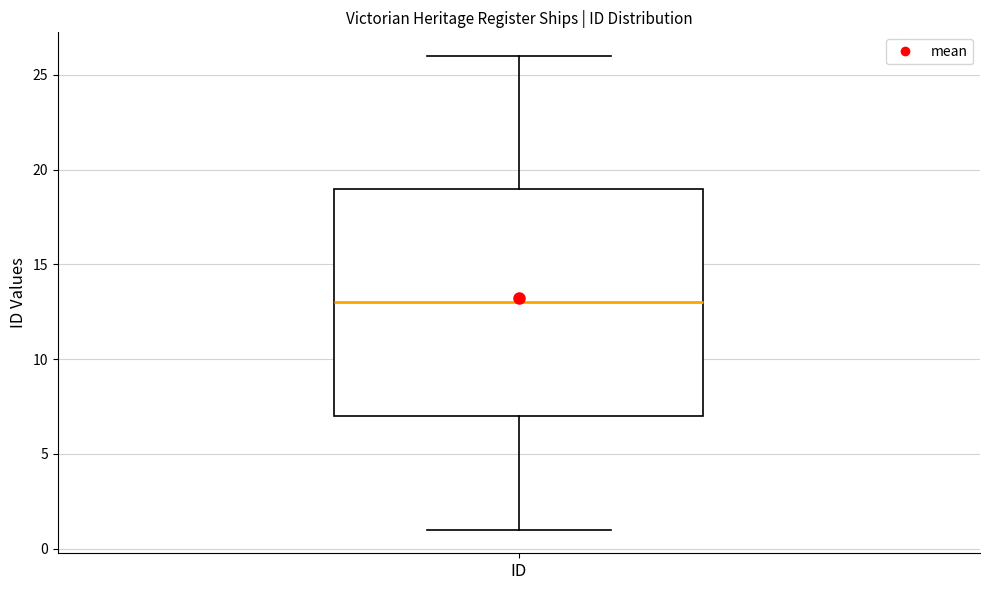

Where does the upper whisker of the box for ID end on the y-axis? The values are not printed on the chart, so give them approximately, as read against the axis.

26